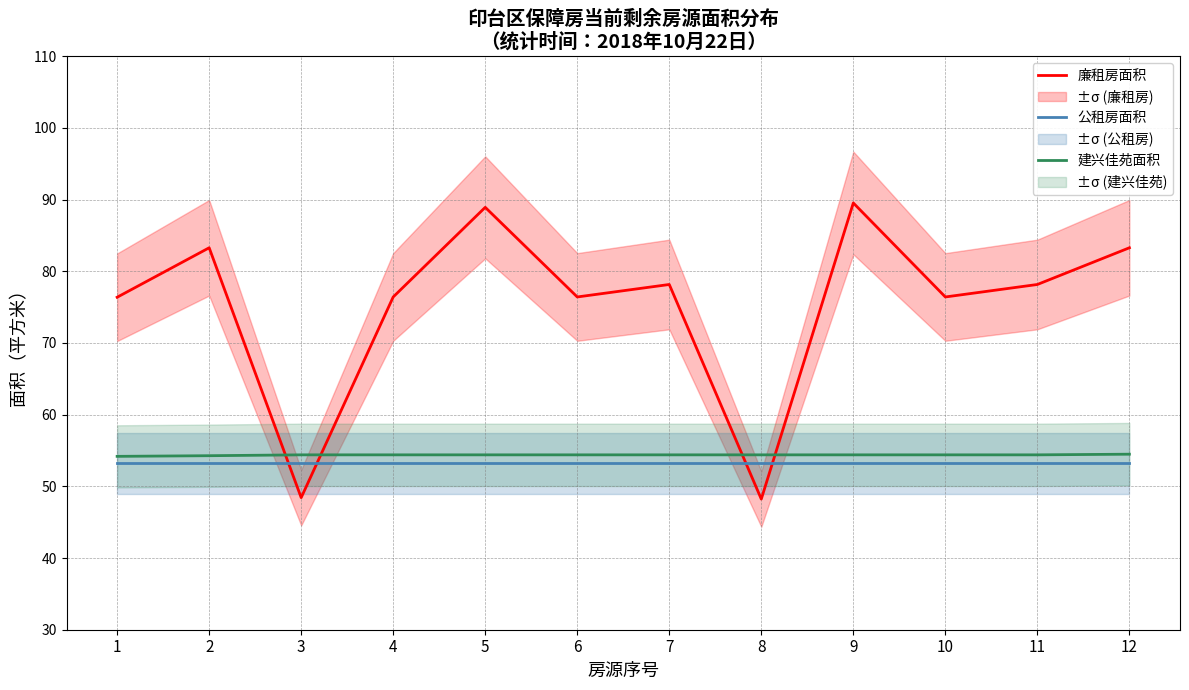

How many data points does each series have?

12